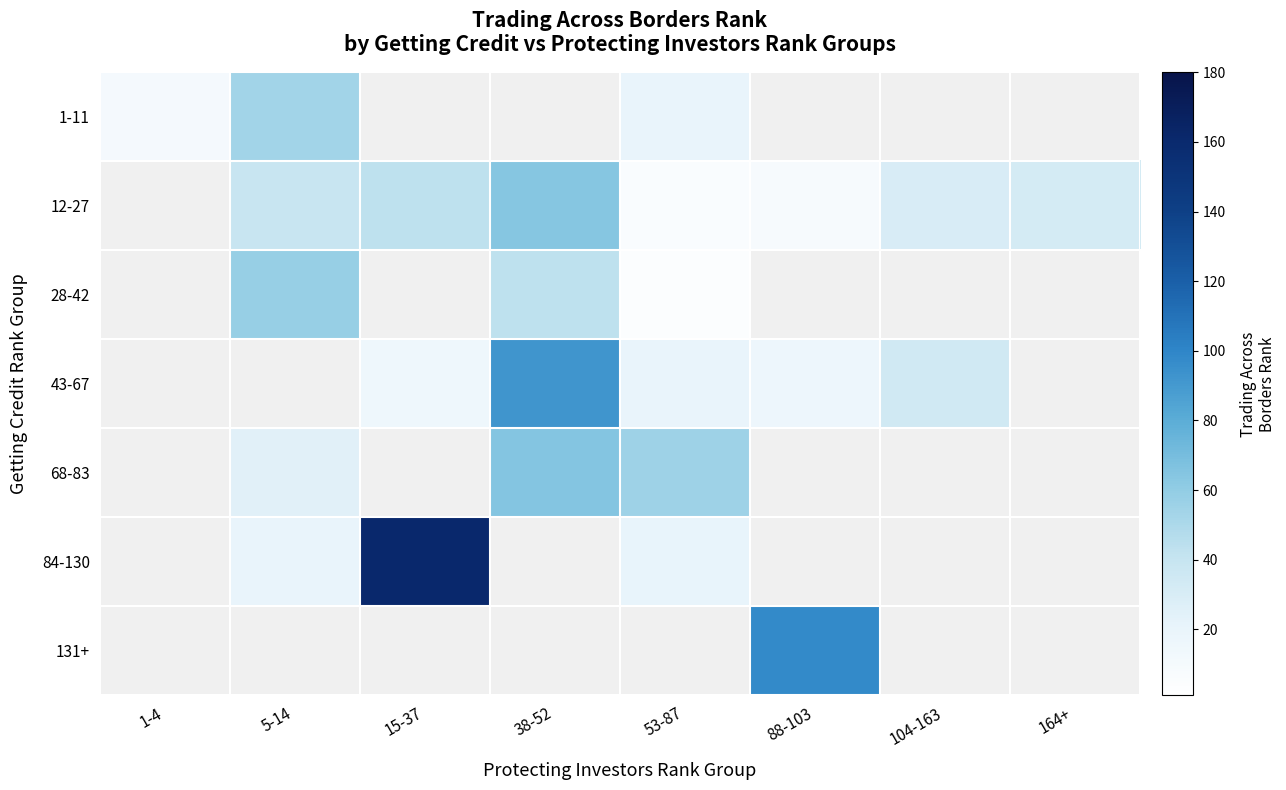

At how many categories does at least one series exceed 67?

3